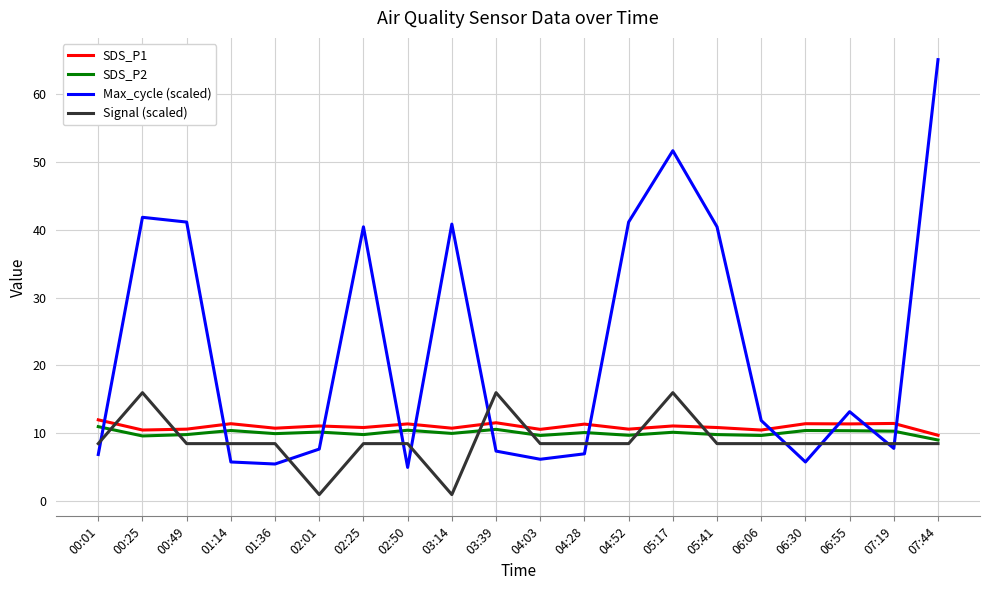

What is the greatest value displayed?

65.0